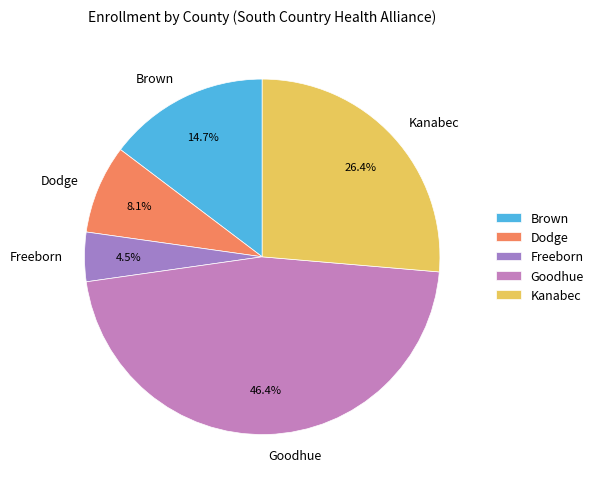

What percentage is NOT represented by Freeborn?

95.5%